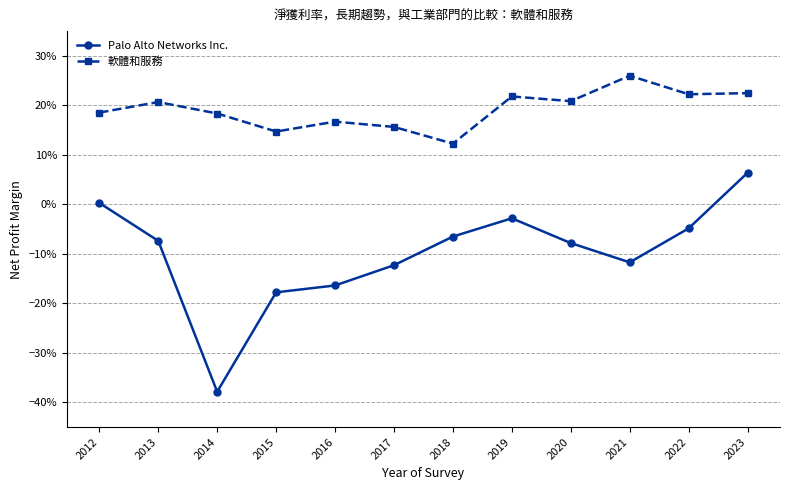

Does the chart have visible grid lines?

Yes